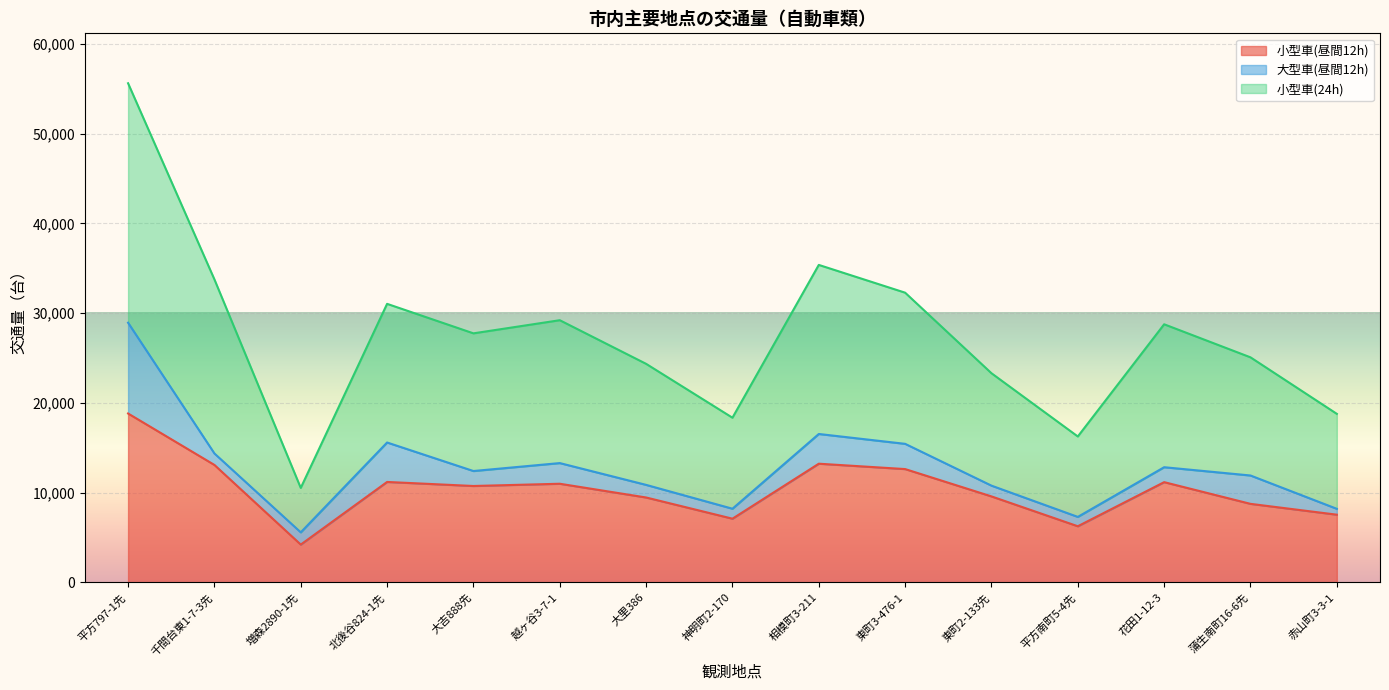

Which series has the widest spread of values?

小型車(24h)